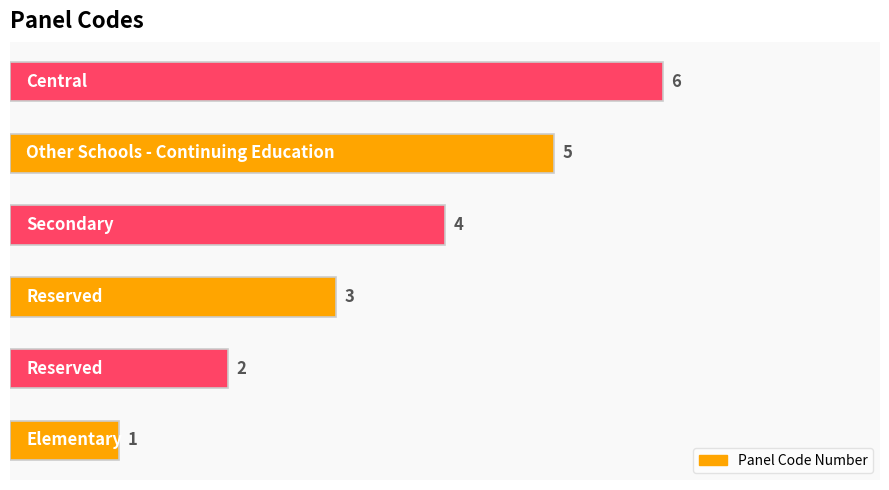

What is the difference between the maximum and minimum values?

5